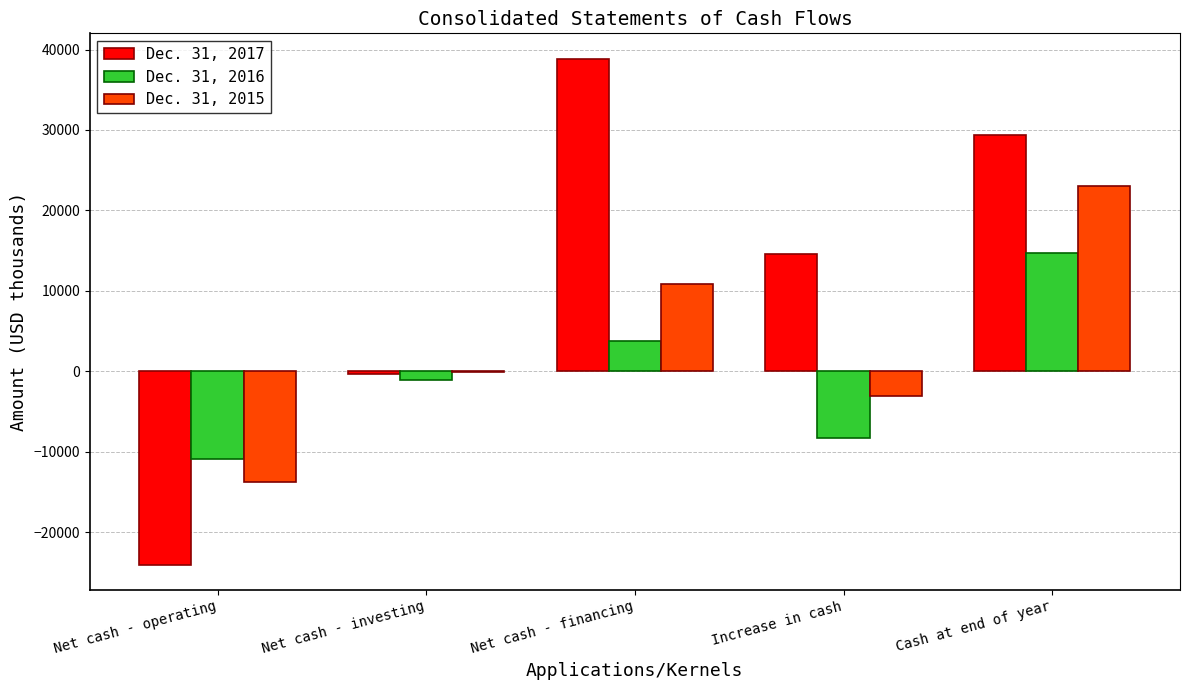

At which category does the chart reach its peak across all series?

Net cash - financing